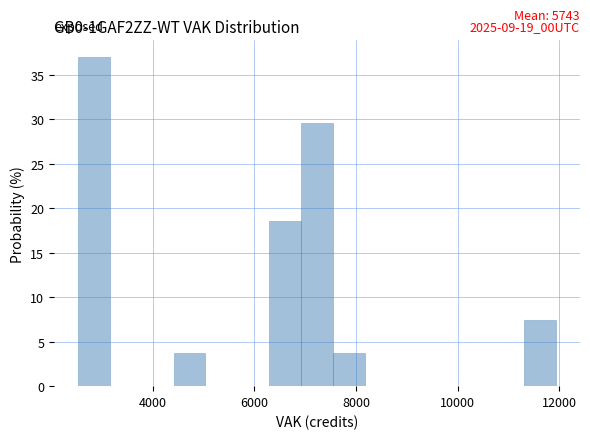

Read against the x-axis, roughly where is the centre of the tallest bar?

2800